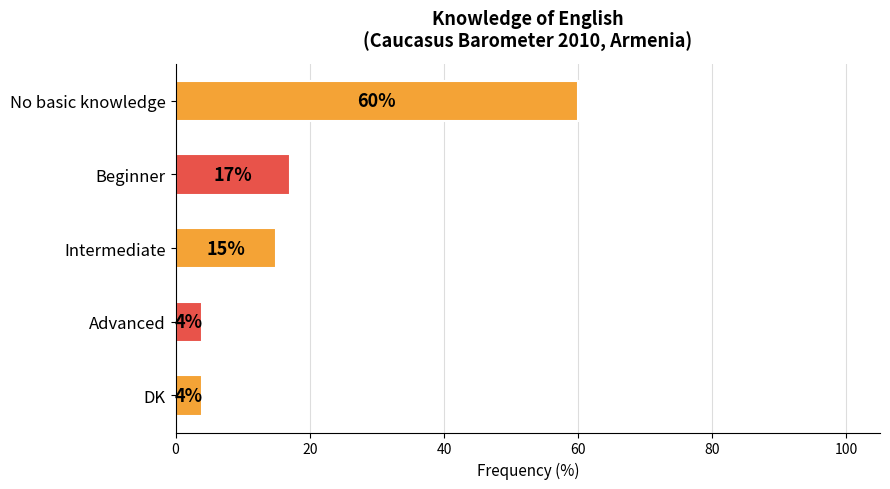

True or false: the data shows 60 at No basic knowledge.

True